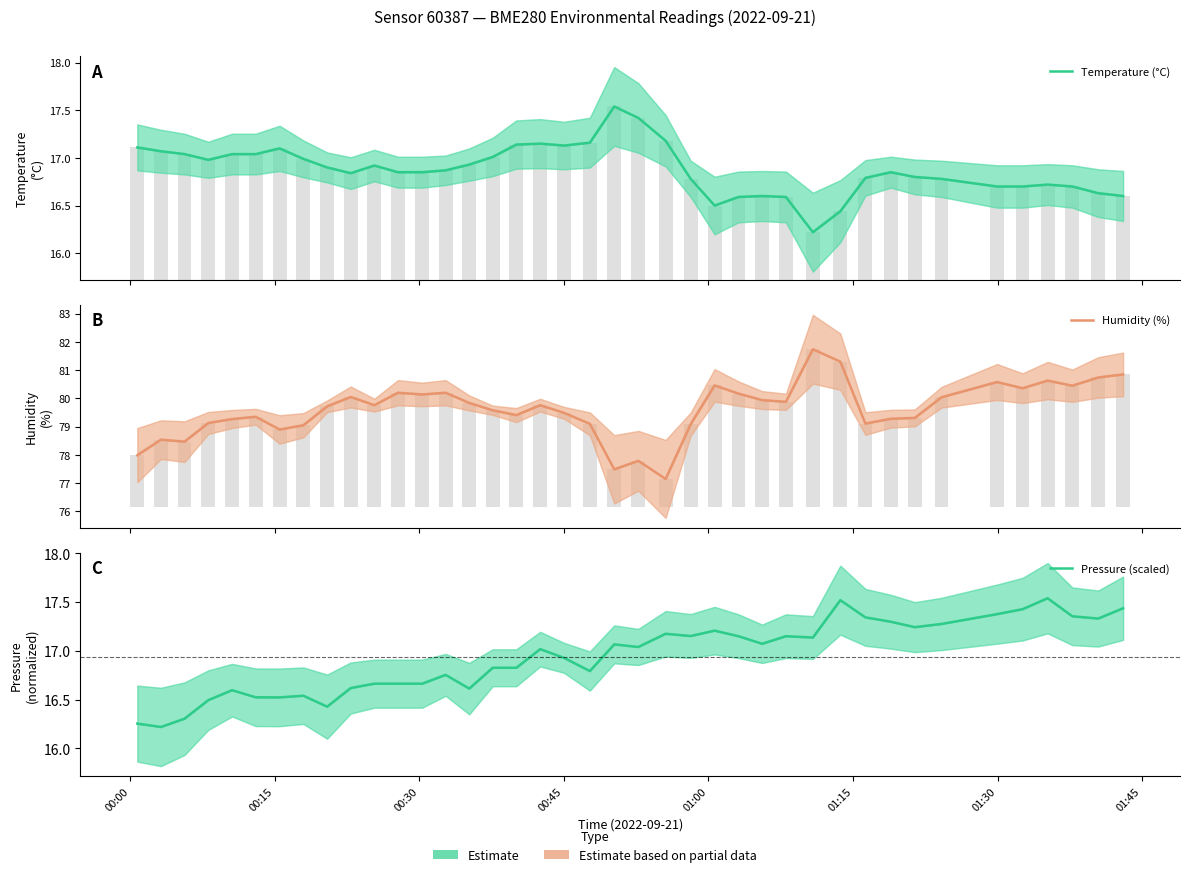

Does the chart contain stacked bars?

No